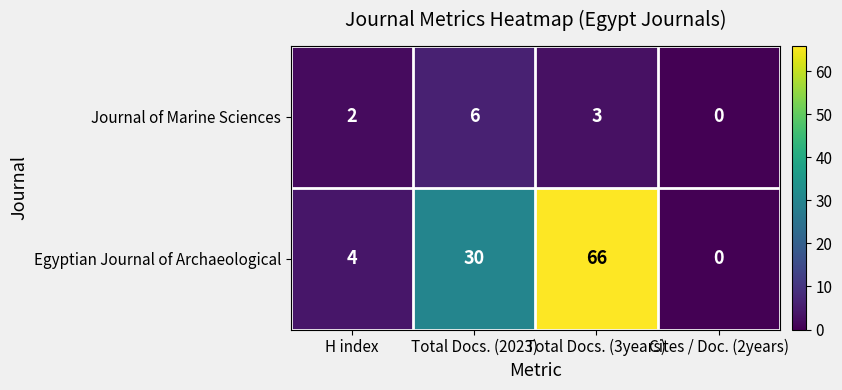

List the series in order of their overall mean, lowest first.

Journal of Marine Sciences, Egyptian Journal of Archaeological